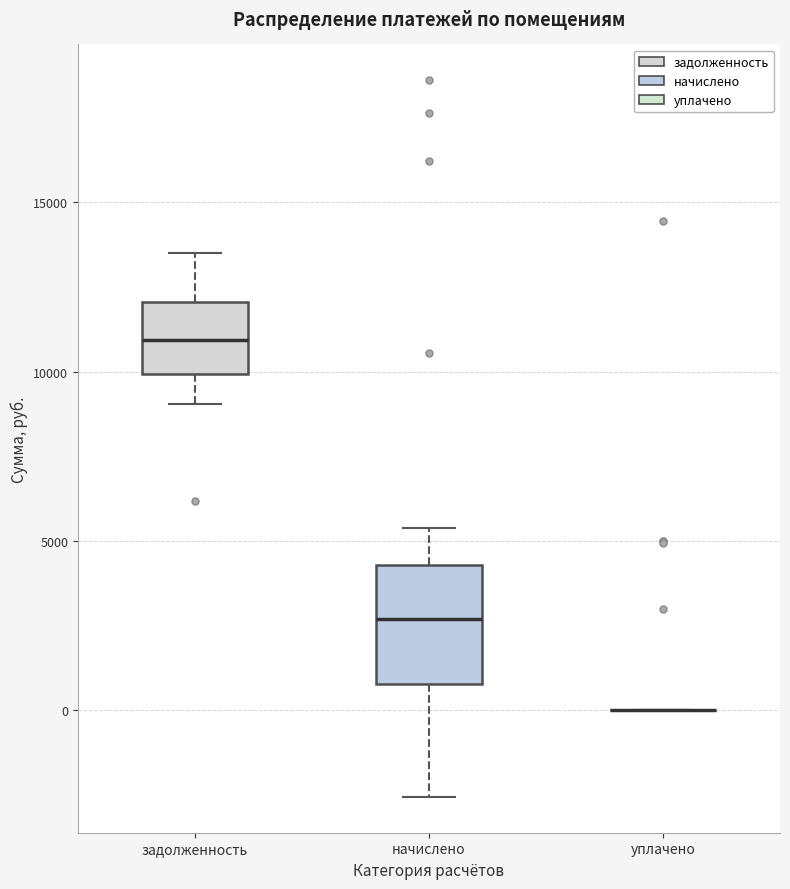

Reading left to right, read every box against the y-axis: the position of its median line, the range the box covers, and the ends of its whiskers. The values are not printed on the chart, so give them approximately, as read against the axis.

задолженность: median 11000, box 10000 to 12000, whiskers 9000 to 13500
начислено: median 2500, box 1000 to 4500, whiskers -2500 to 5500
уплачено: box collapsed to a line at 0, whiskers 0 to 0